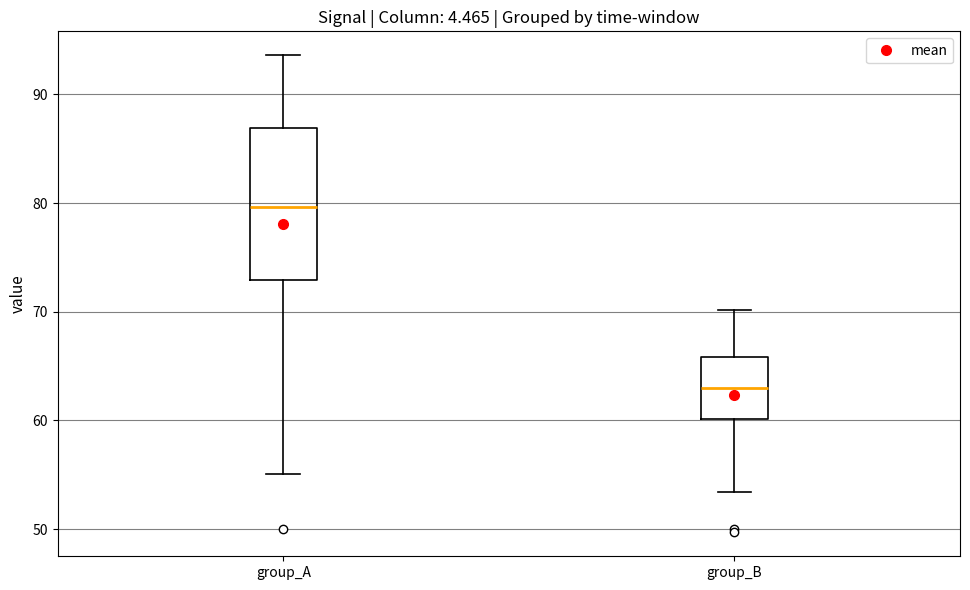

Which box has the highest median line?

group_A